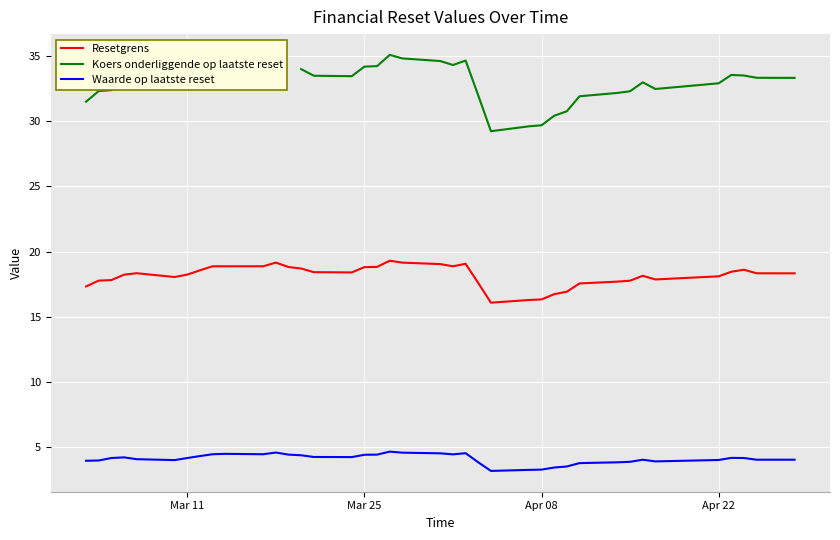

The Resetgrens series shows 18.1 at Apr 22. True or false?

True